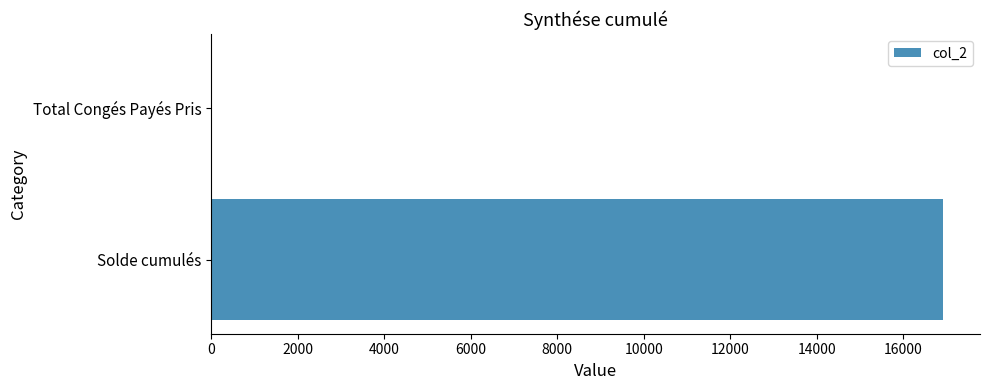

Where is the data nearest to the value 8476?

Total Congés Payés Pris